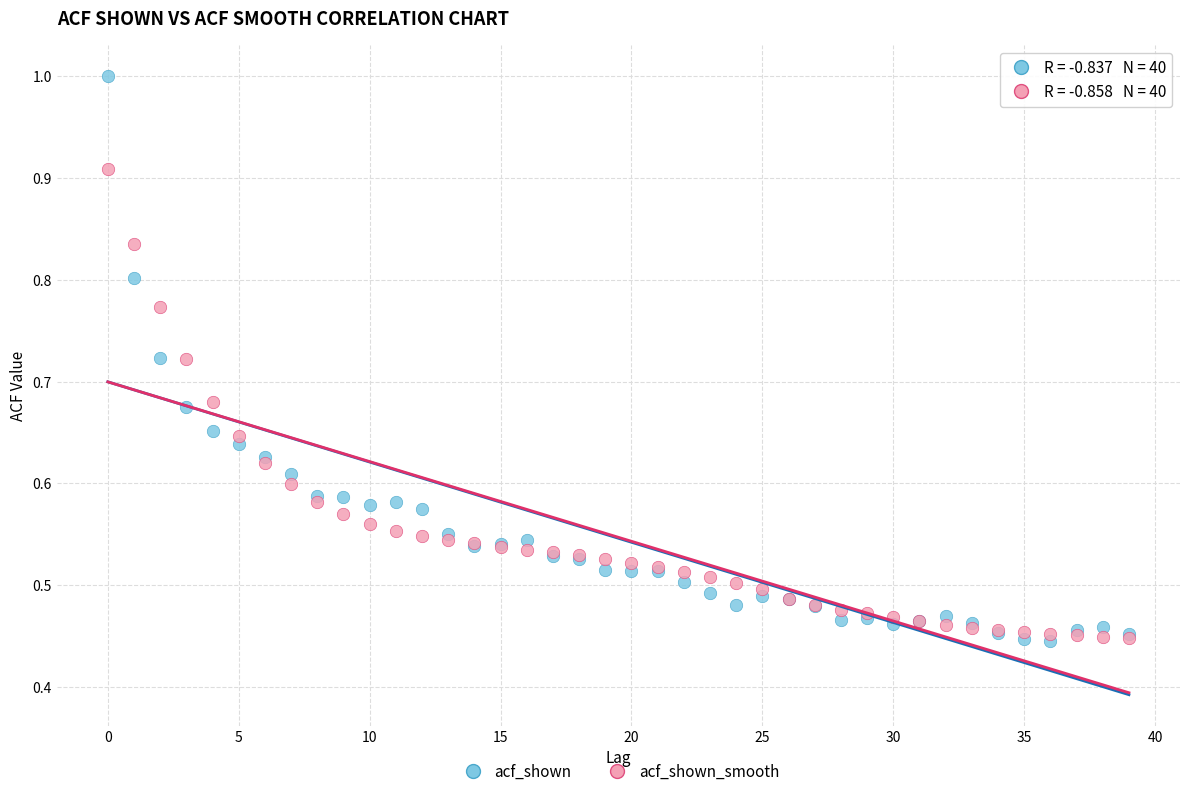

What are all the series names shown in the legend?

acf_shown, acf_shown_smooth